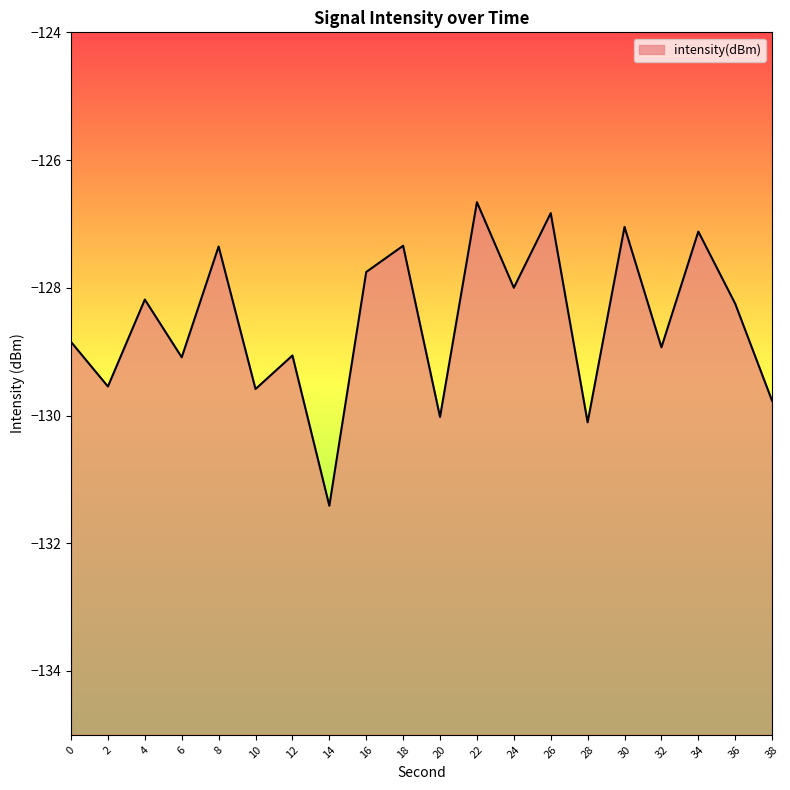

Reading left to right, list all the values displayed in this chart.

0=-128.8	2=-129.5	4=-128.2	6=-129.1	8=-127.4	10=-129.6	12=-129.1	14=-131.4	16=-127.8	18=-127.3	20=-130.0	22=-126.7	24=-128.0	26=-126.8	28=-130.1	30=-127.0	32=-128.9	34=-127.1	36=-128.3	38=-129.8